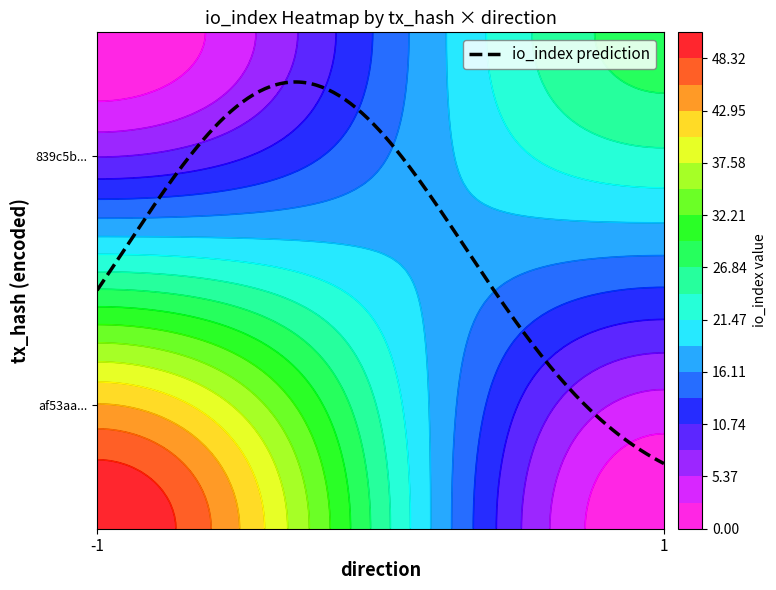

What is the total value across all series at io_index?

79